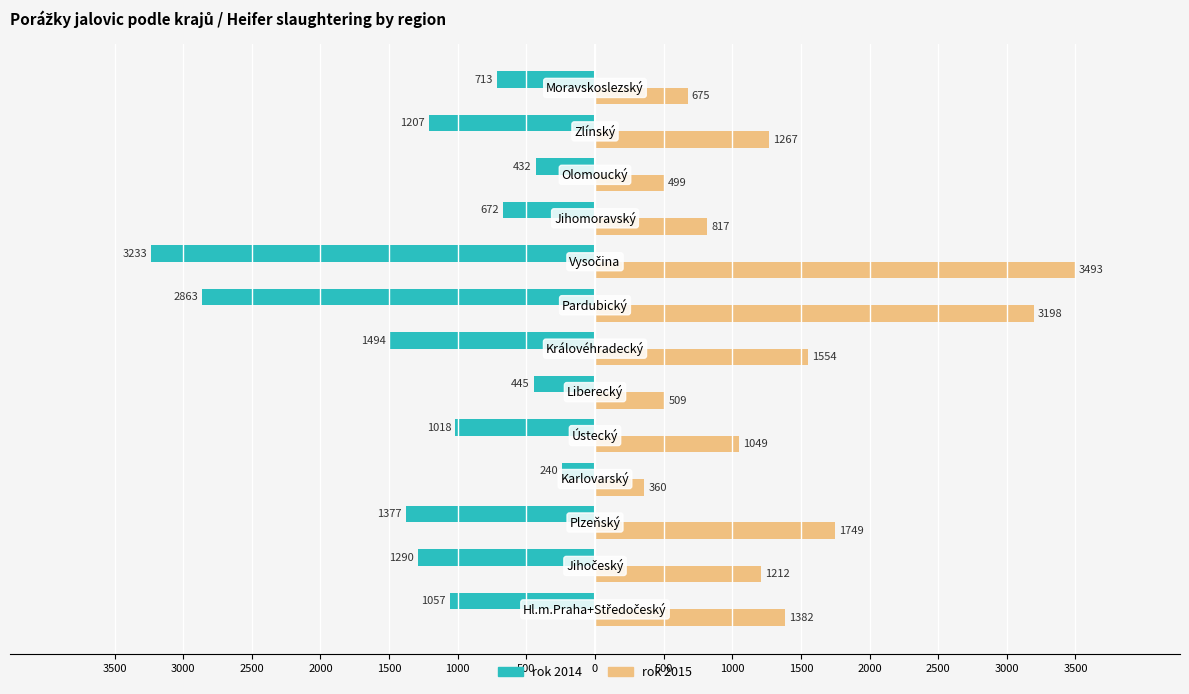

Reading right to left, what are all the values shown in this chart?

rok 2014: -713	-1207	-432	-672	-3233	-2863	-1494	-445	-1018	-240	-1377	-1290	-1057
rok 2015: 675	1267	499	817	3493	3198	1554	509	1049	360	1749	1212	1382